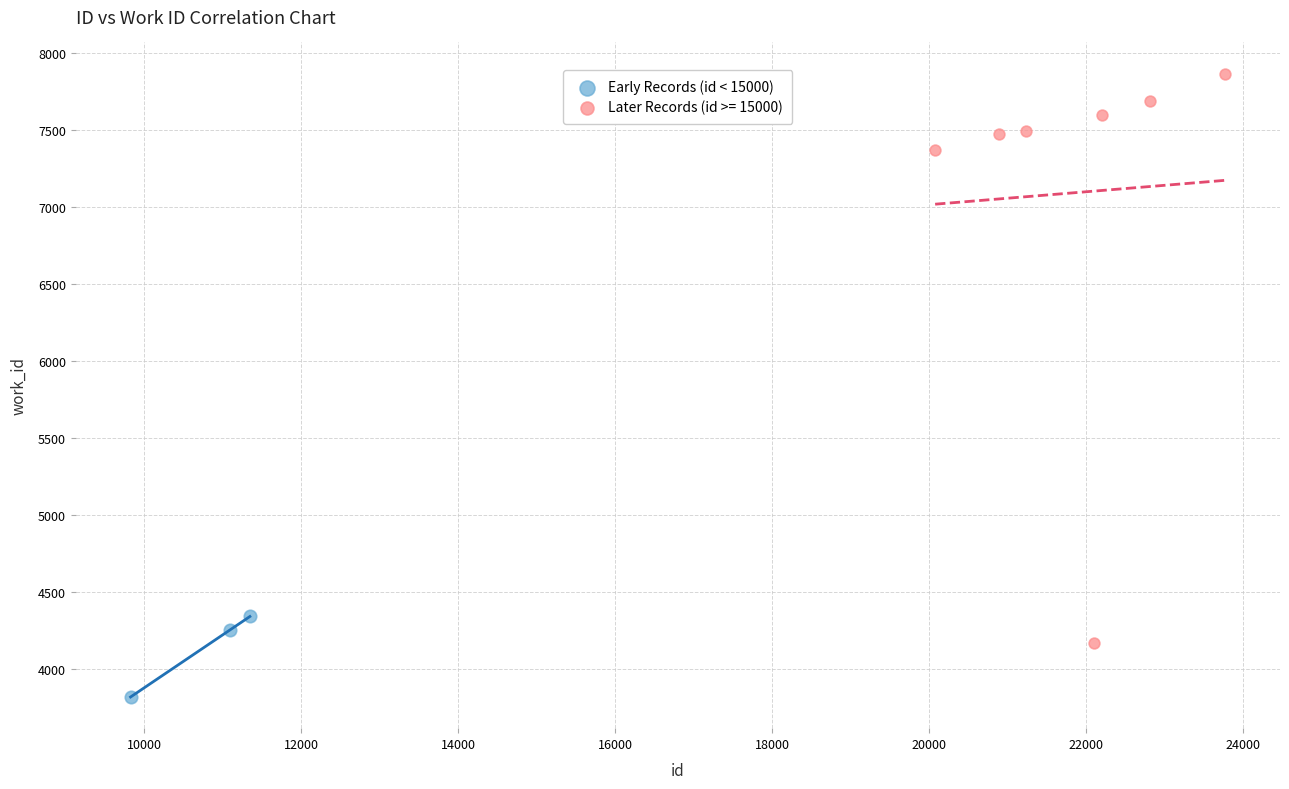

Which series contains the highest Y value?

Later Records (id >= 15000)